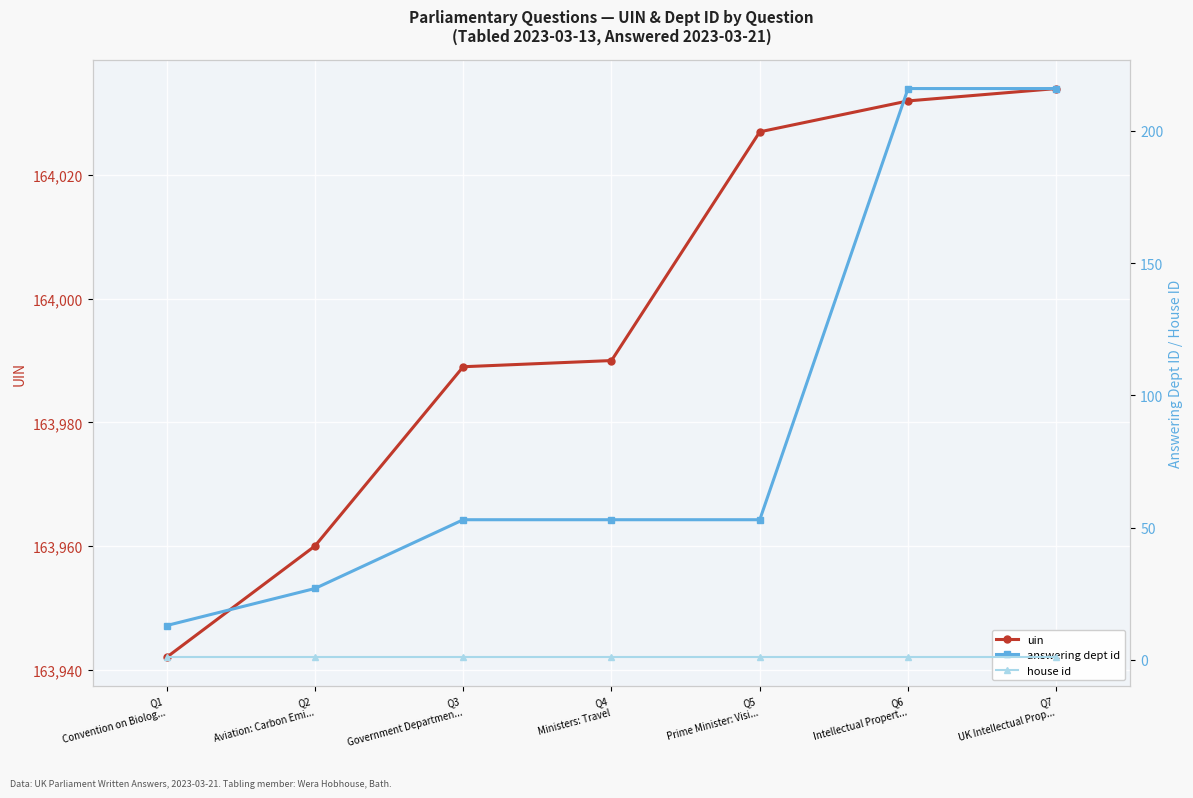

Which series has the largest total across all categories?

uin